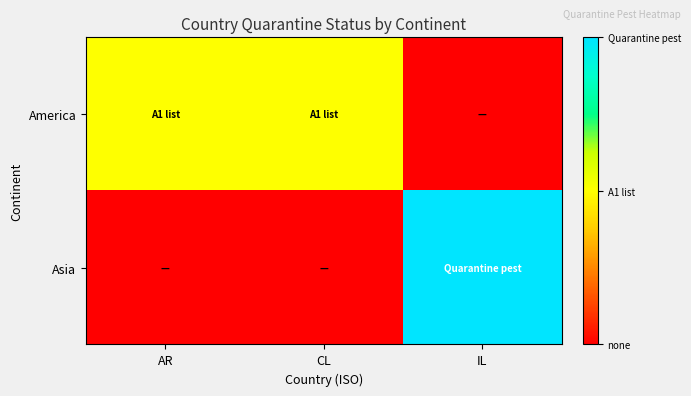

Reading left to right, transcribe all the data shown in this chart.

America: AR=0.5	CL=0.5	IL=0.0
Asia: AR=0.0	CL=0.0	IL=1.0